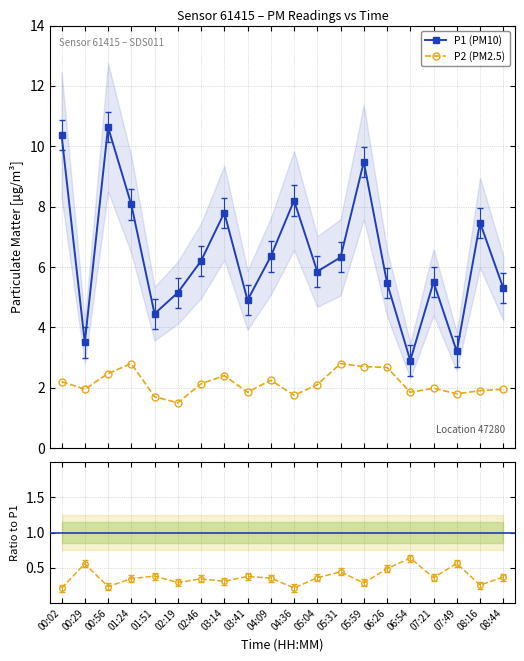

Is the value of P2 / P1 at 05:04 greater than the value of P1 (PM10) at 01:51?

No